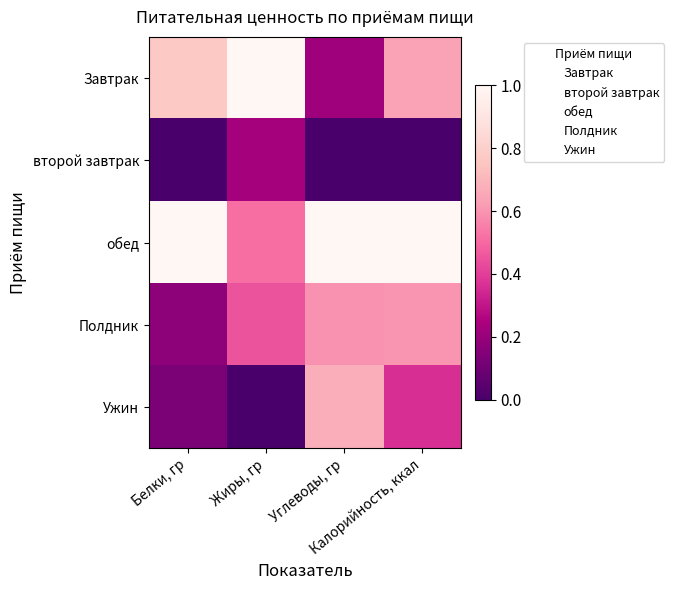

At how many categories does at least one series exceed 0?

4